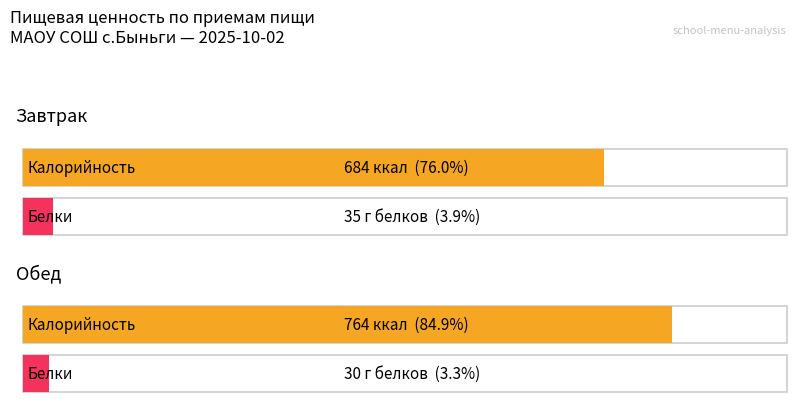

Which series changed the most between Завтрак and Обед?

Калорийность